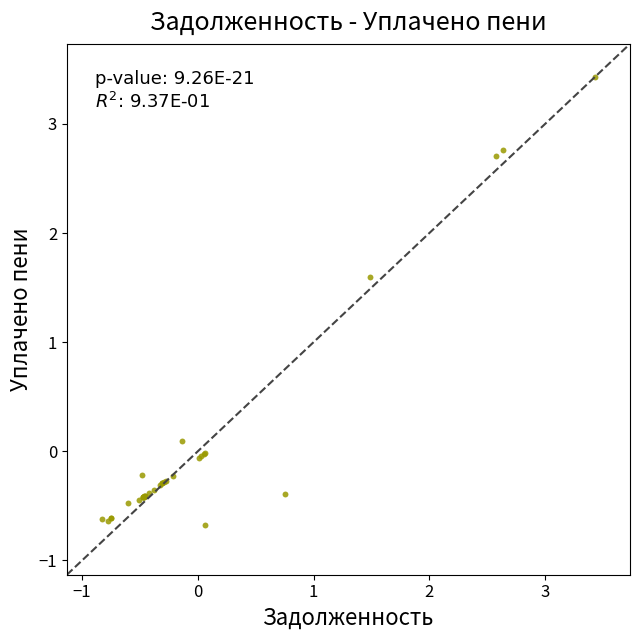

What Y value in the scatter plot is closest to 1?

1.6